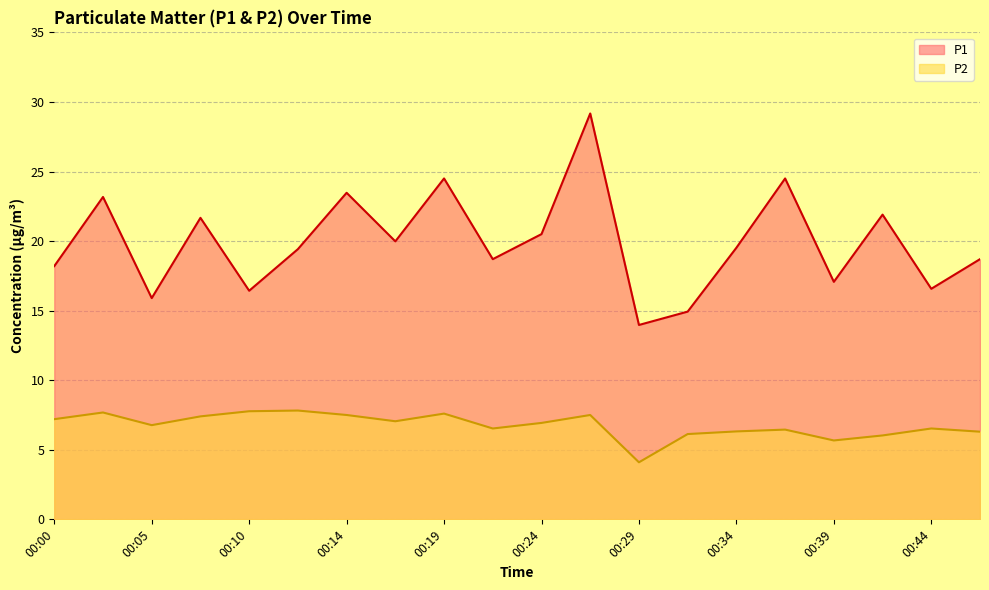

The value of P2 at 00:00 is 11.0. True or false?

False